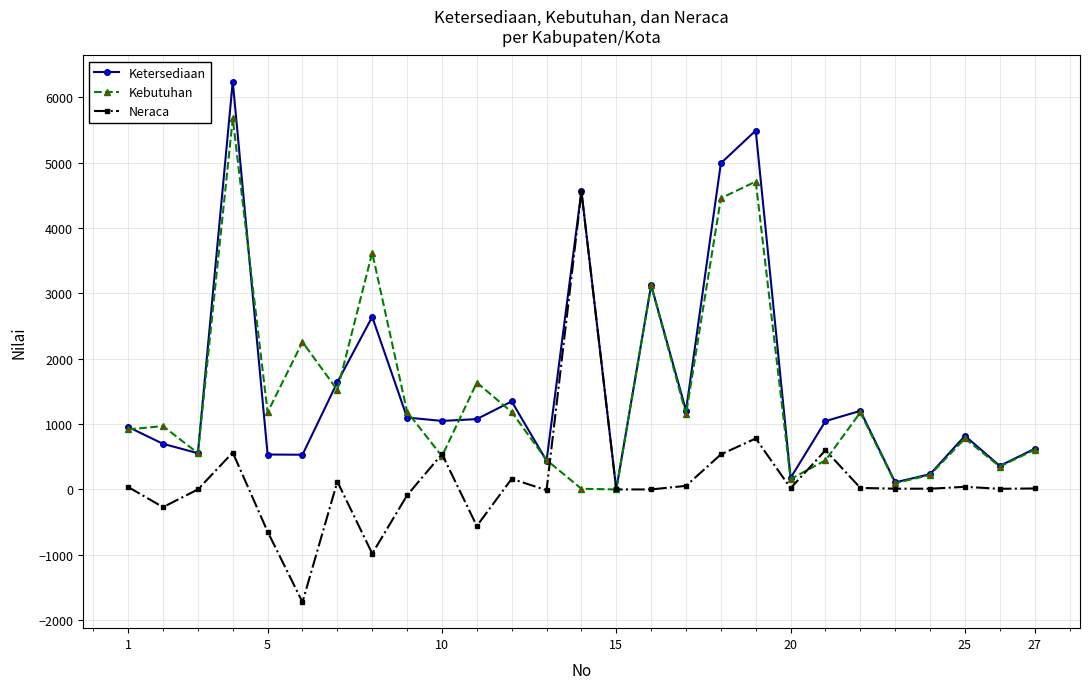

True or false: Kebutuhan has more than 0 interior local peaks.

True